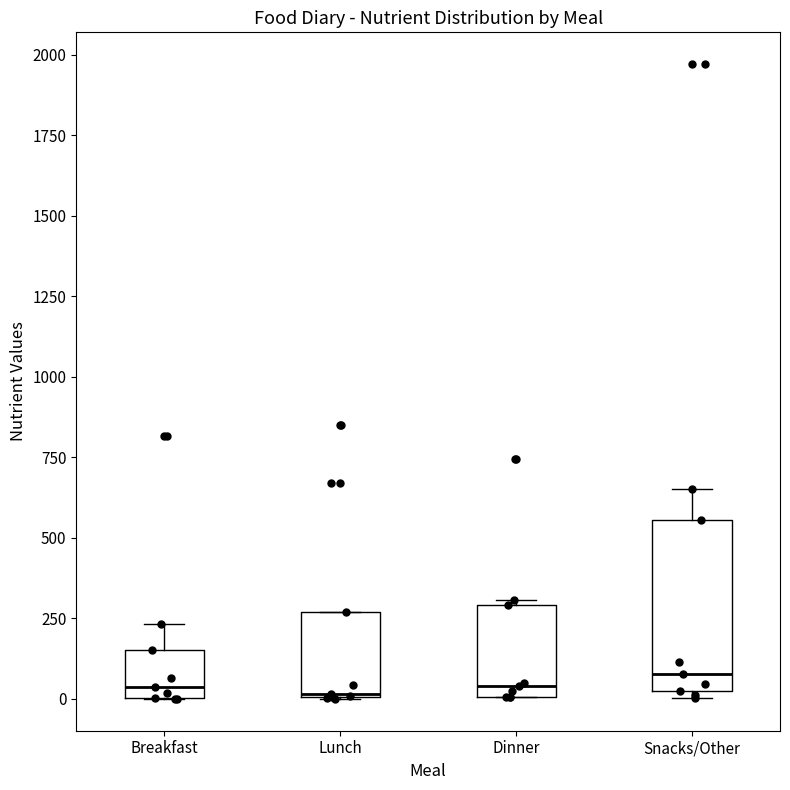

Comparing the boxes themselves (not the whiskers), which one is the tallest?

Snacks/Other